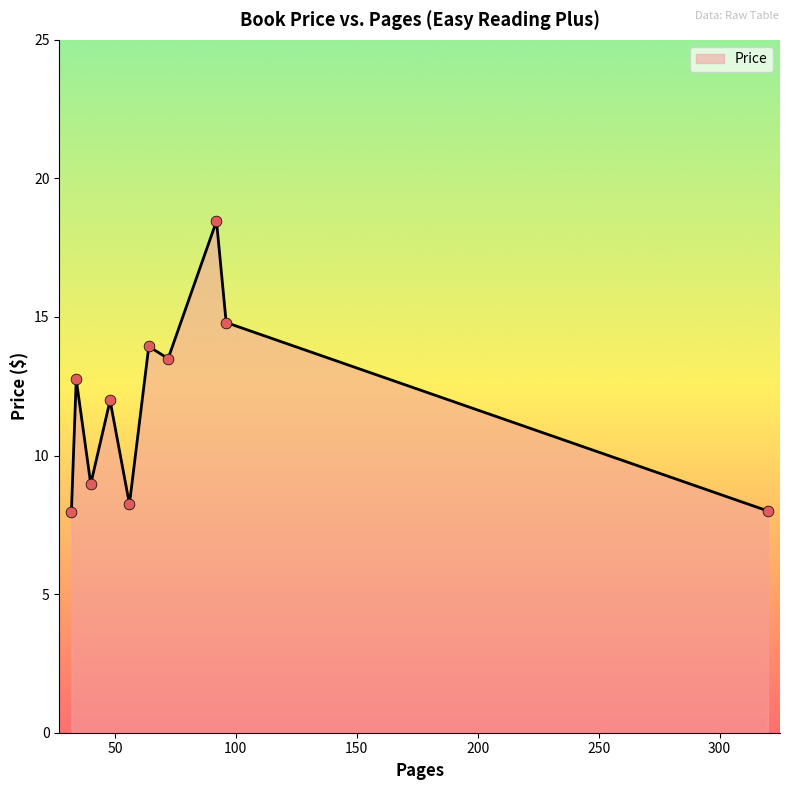

What is the smallest value displayed?

7.9